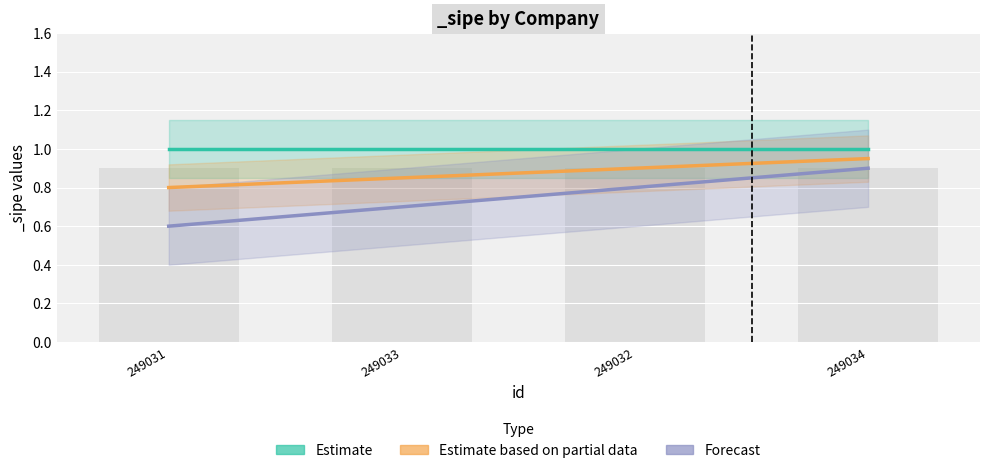

Rank the series by their maximum value, from highest to lowest.

Estimate, Estimate based on partial data, Forecast